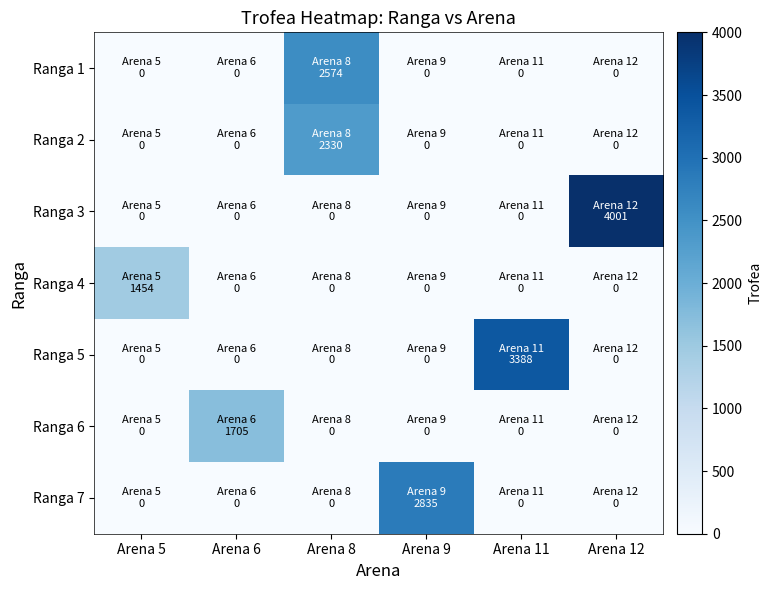

What is the total value across all series at Arena 5?

1454